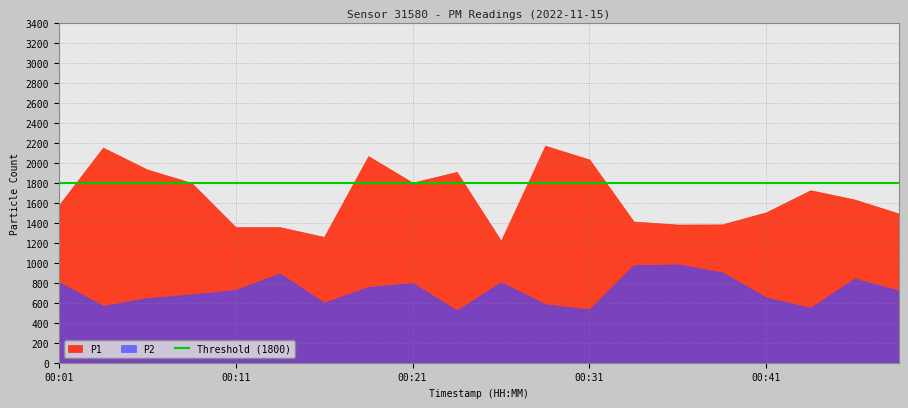

True or false: P2 and P1 intersect in this chart.

False